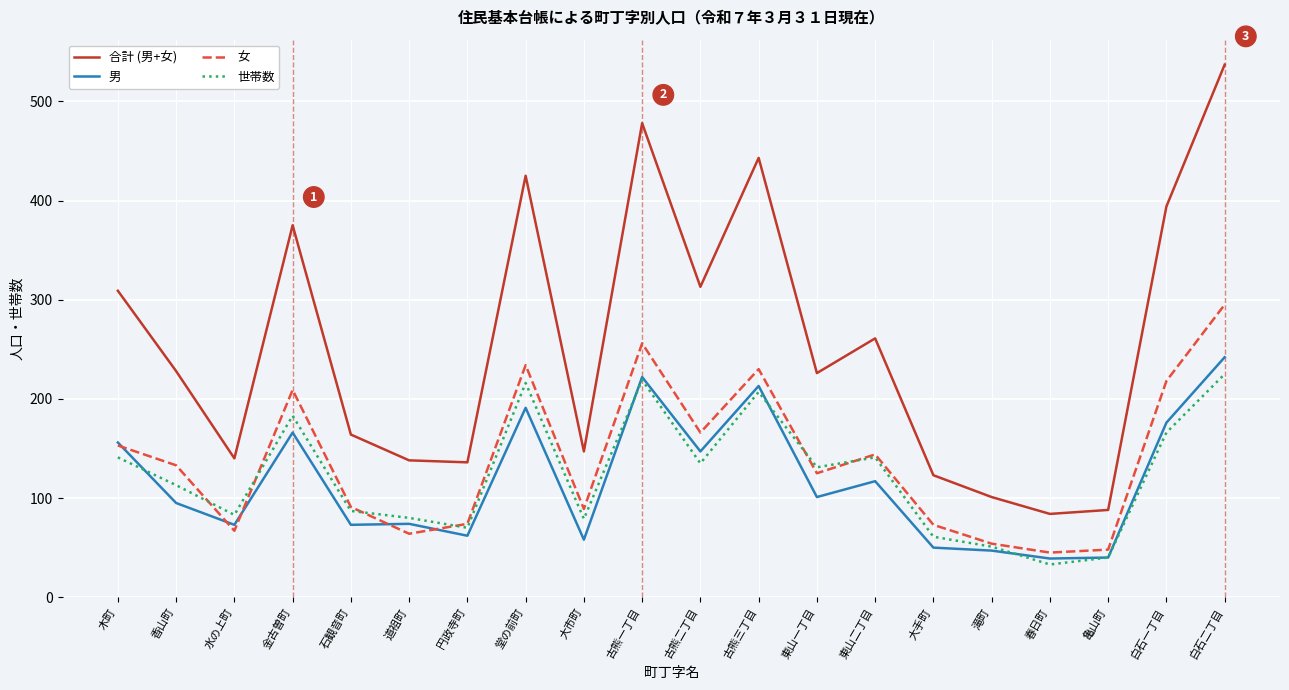

Is it true that 男 equals 191 at 堂の前町?

True